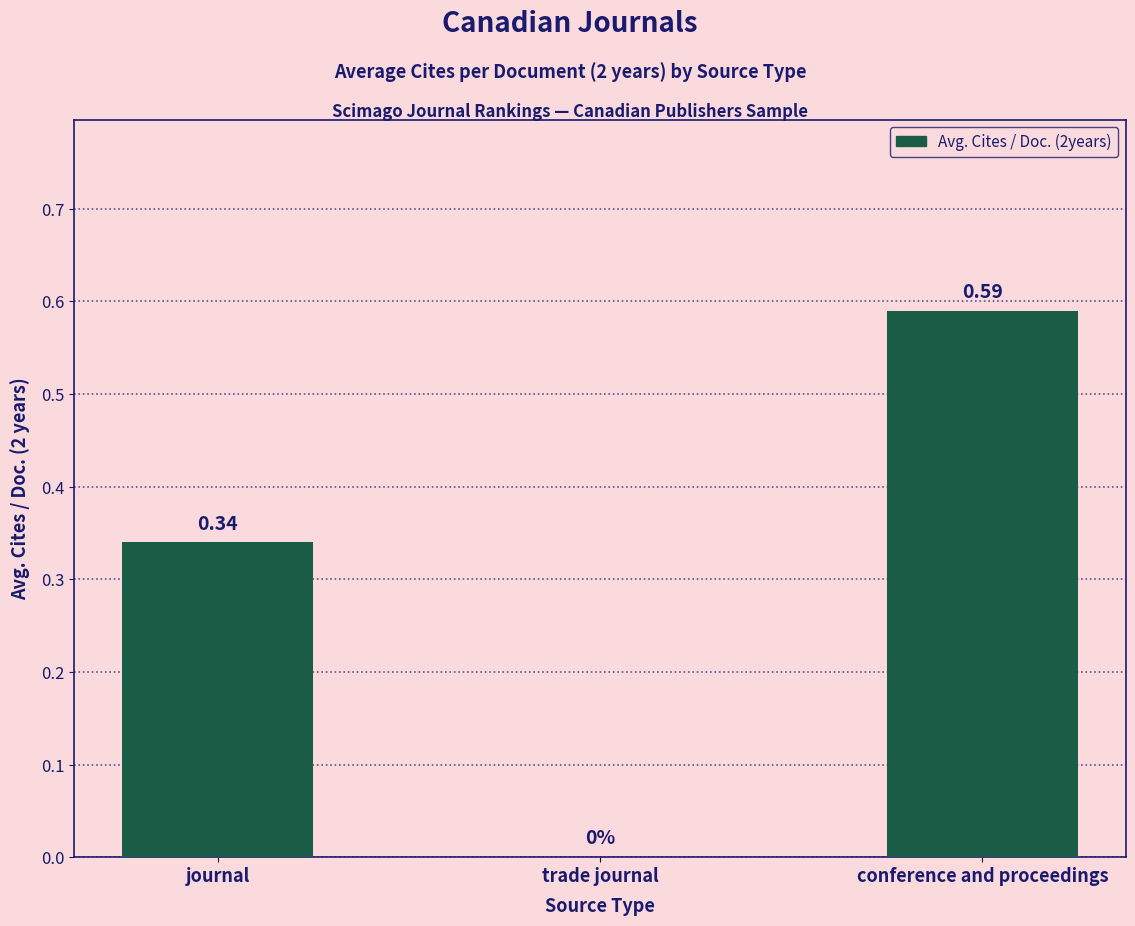

What is the sum of all values?

0.9